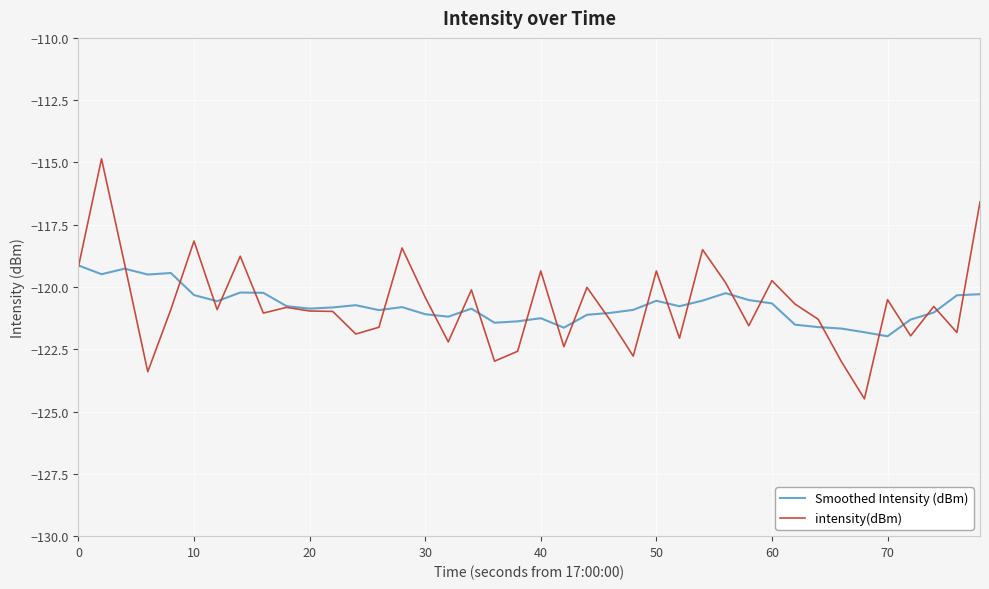

Which series has the widest spread of values?

intensity(dBm)